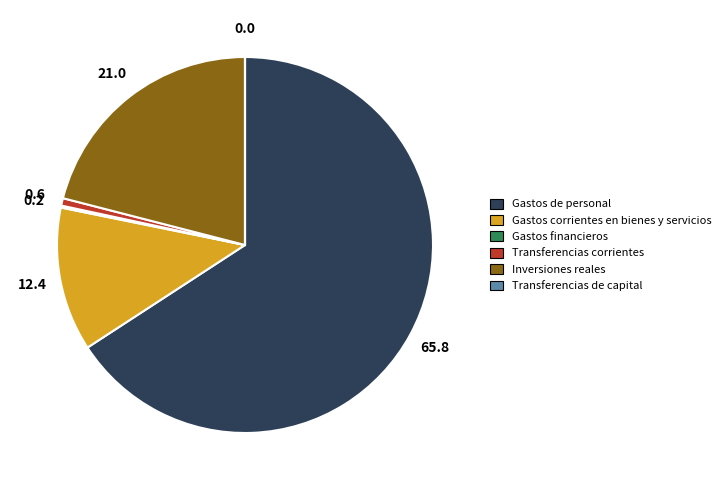

Which slice is the largest?

Gastos de personal